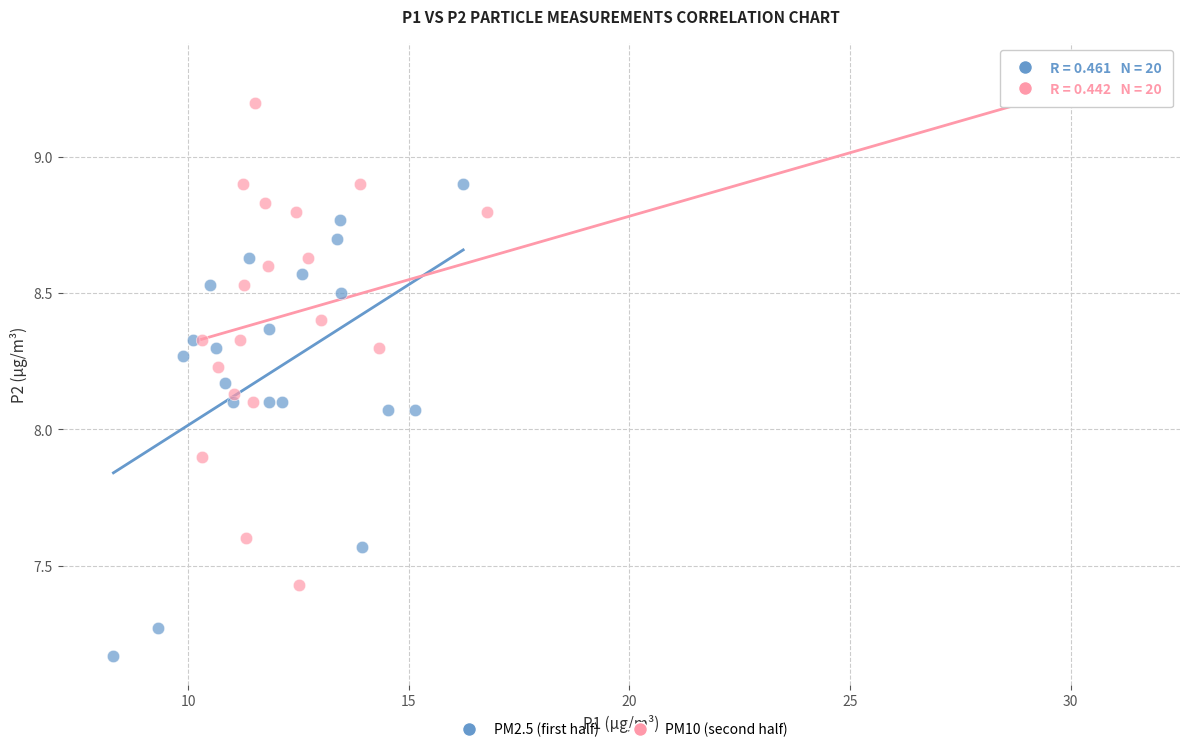

Which series contains the highest Y value?

PM10 (second half)